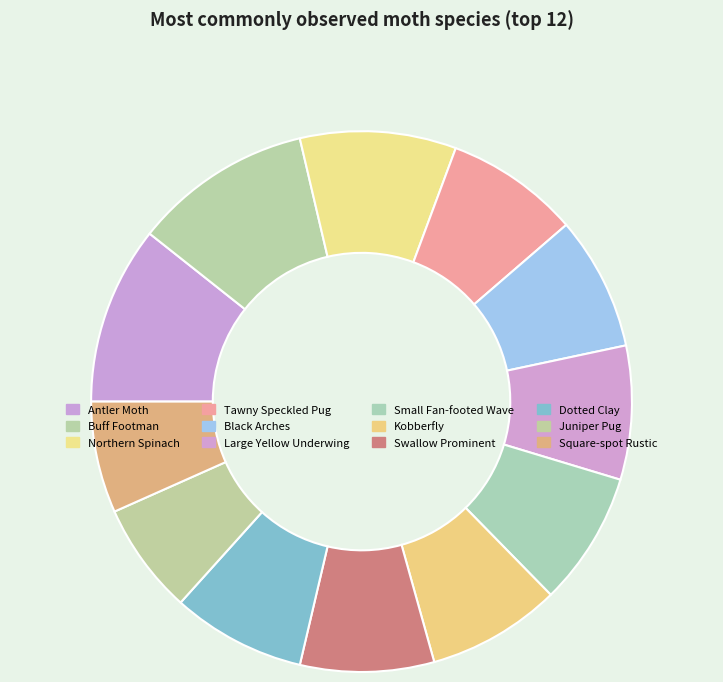

What is the ratio of the value at Northern Spinach to the value at Dotted Clay?

1.2